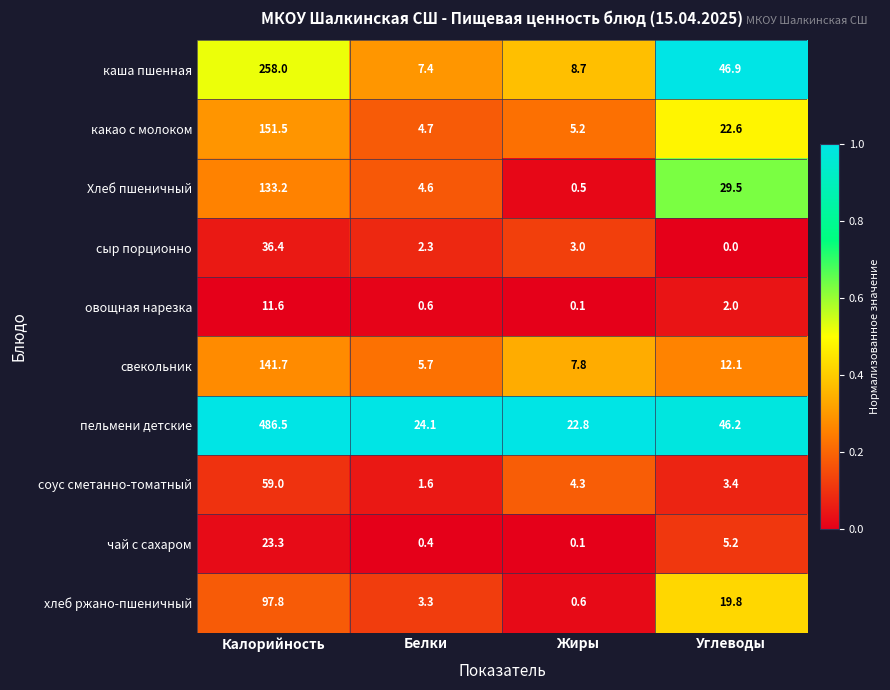

At which label does свекольник first exceed 12?

Калорийность